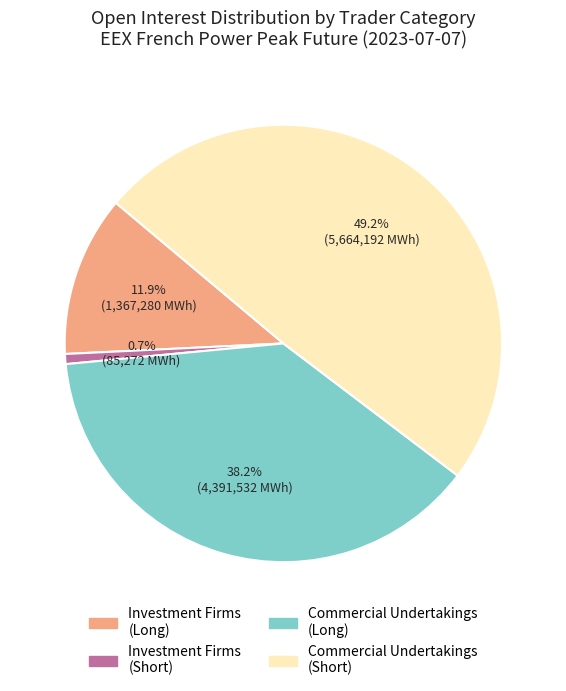

What is the smallest slice in the pie chart?

Investment Firms (Short)